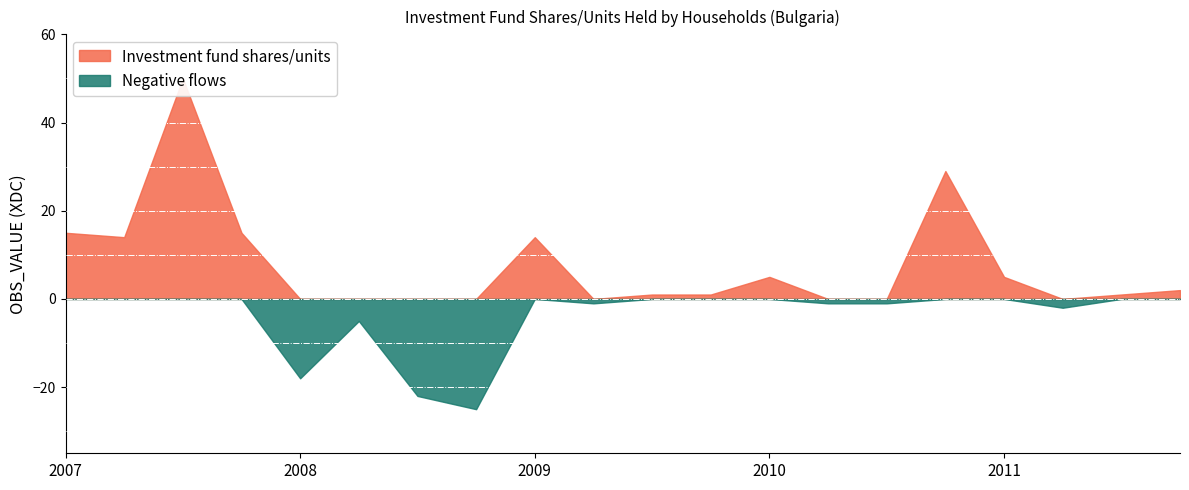

What is the label of the 13th point from the right?

2008-Q4